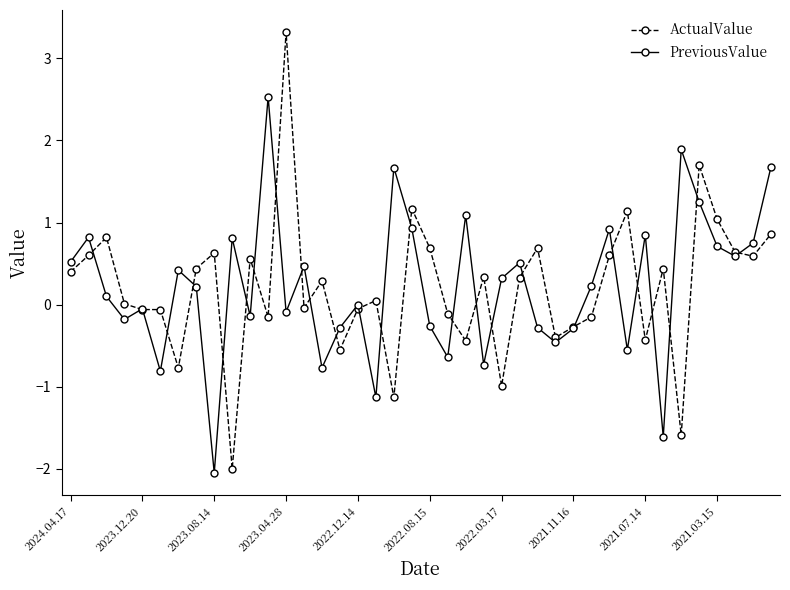

What is the difference between the second highest and second lowest values in the ActualValue series?

3.3